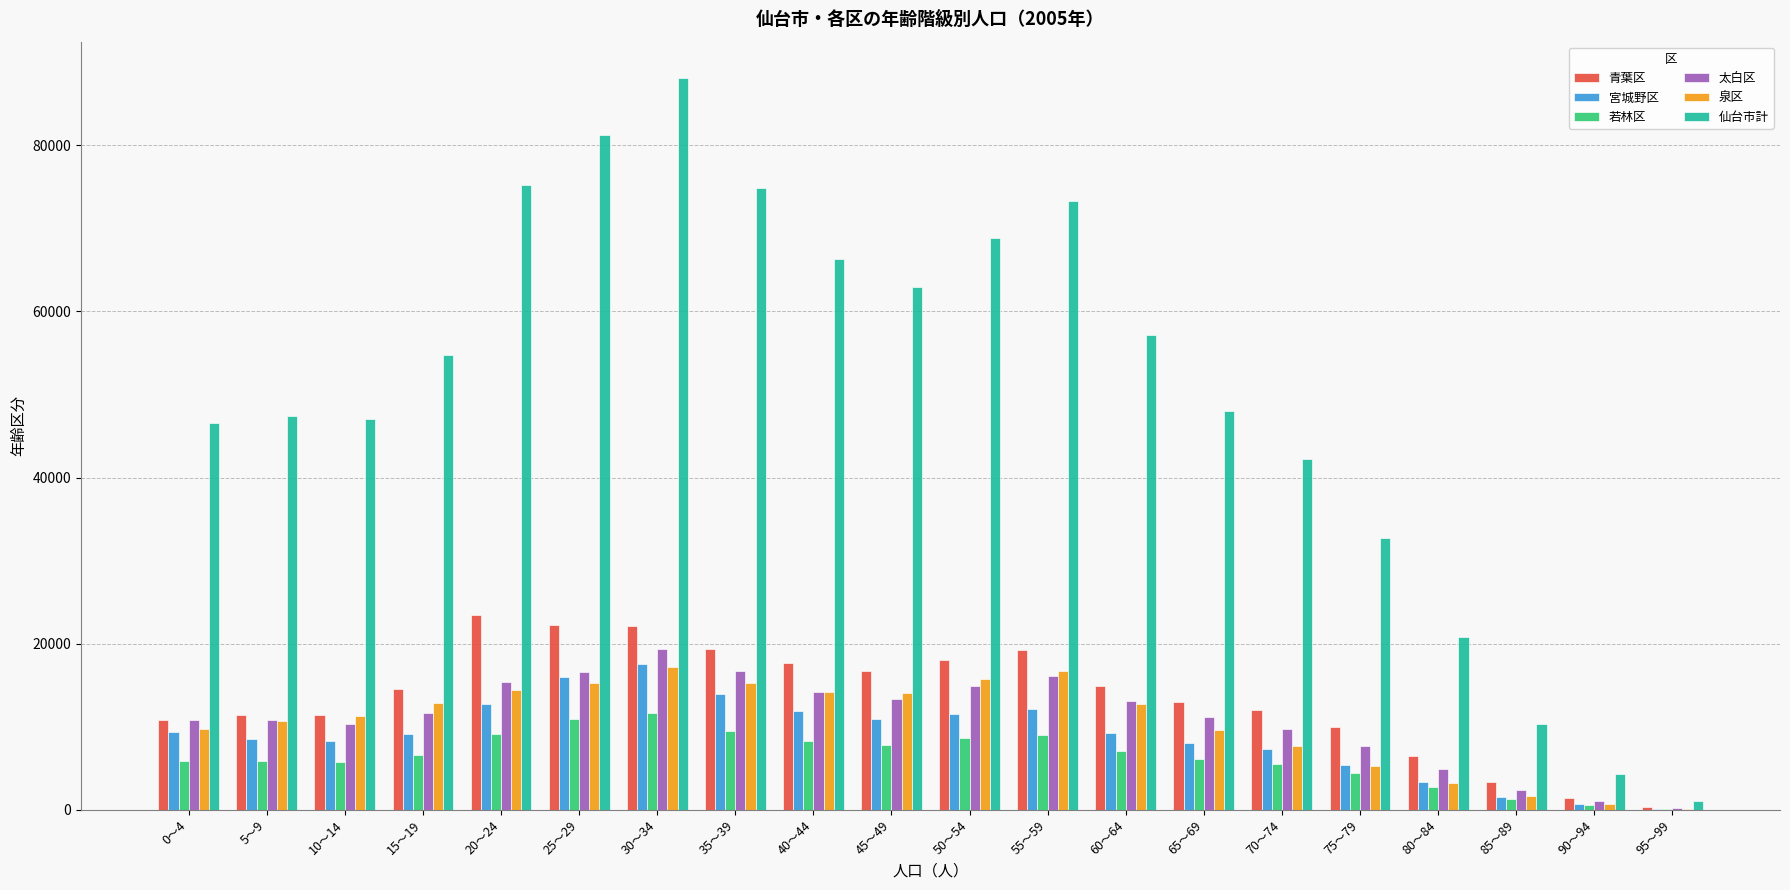

Which series changed the most between 70～74 and 90～94?

仙台市計